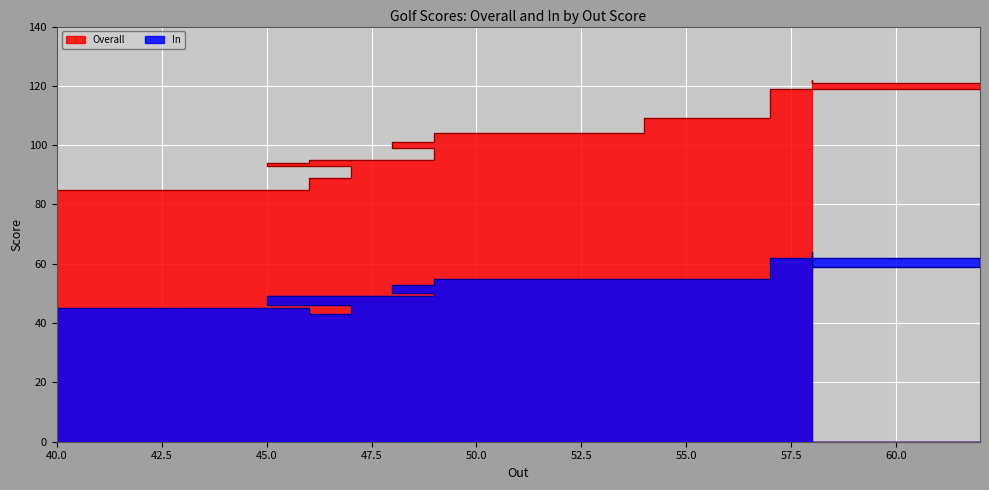

Rank the categories by Overall value from lowest to highest.

40, 46, 47, 45, 46, 49, 48, 49, 54, 57, 62, 58